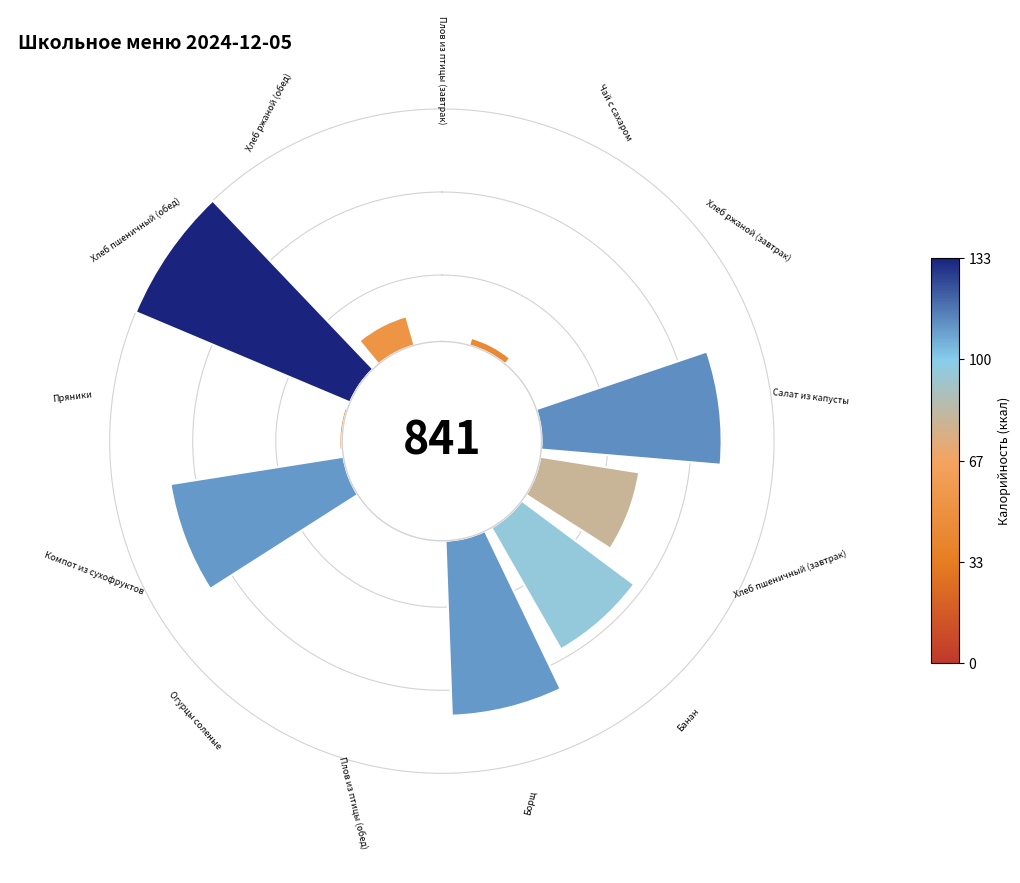

Is it true that 10 is 1% of the pie?

False